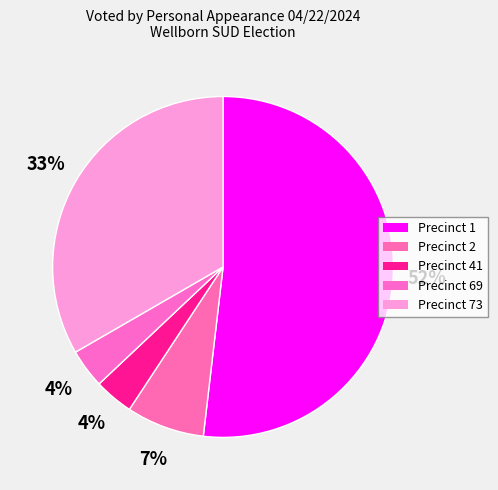

Count the number of slices in the pie.

5